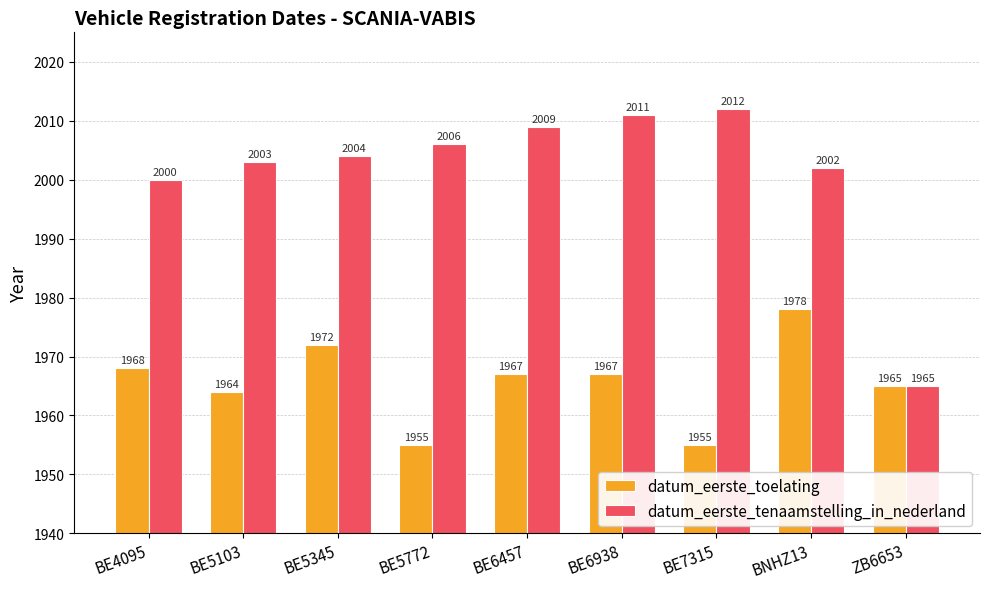

Reading left to right, transcribe all the data shown in this chart.

datum_eerste_toelating: BE4095=1968	BE5103=1964	BE5345=1972	BE5772=1955	BE6457=1967	BE6938=1967	BE7315=1955	BNHZ13=1978	ZB6653=1965
datum_eerste_tenaamstelling_in_nederland: BE4095=2000	BE5103=2003	BE5345=2004	BE5772=2006	BE6457=2009	BE6938=2011	BE7315=2012	BNHZ13=2002	ZB6653=1965